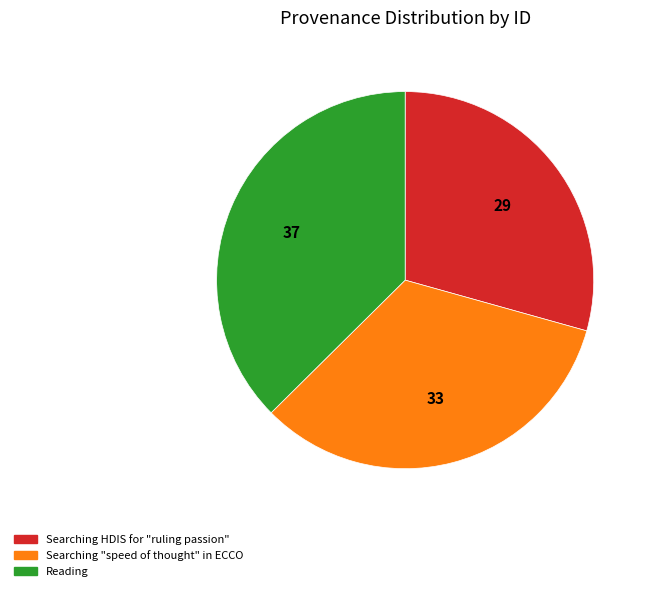

How many segments does this pie chart have?

3